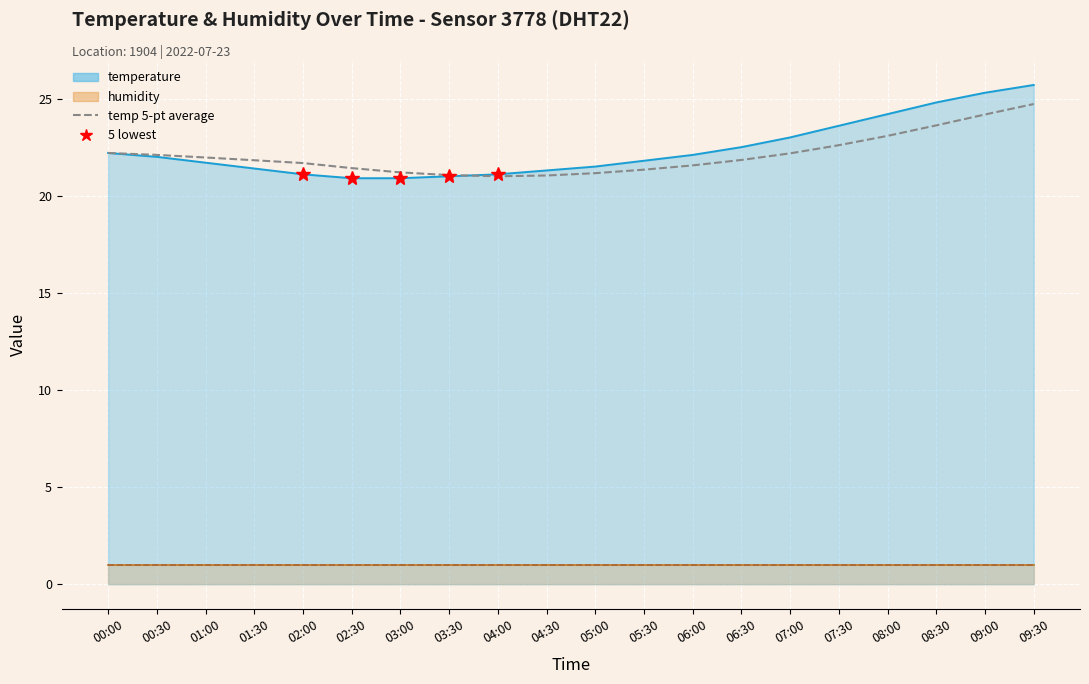

Which series changed the most between 02:00 and 06:00?

temperature_line